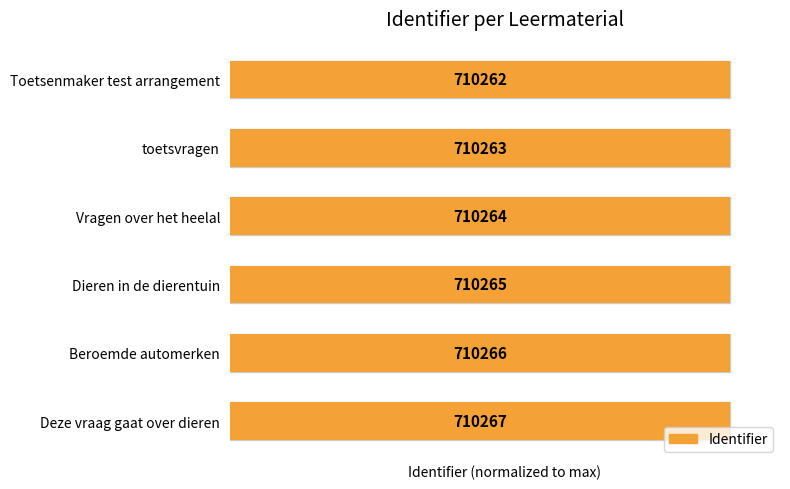

The value at 5 is 100.0. True or false?

True